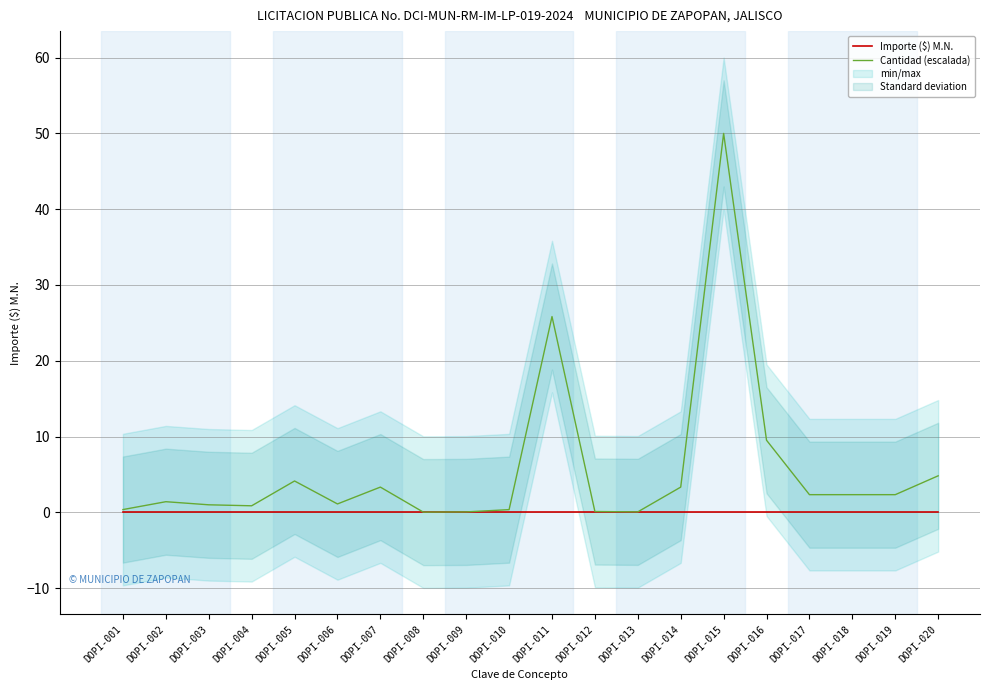

Does the chart have visible grid lines?

Yes